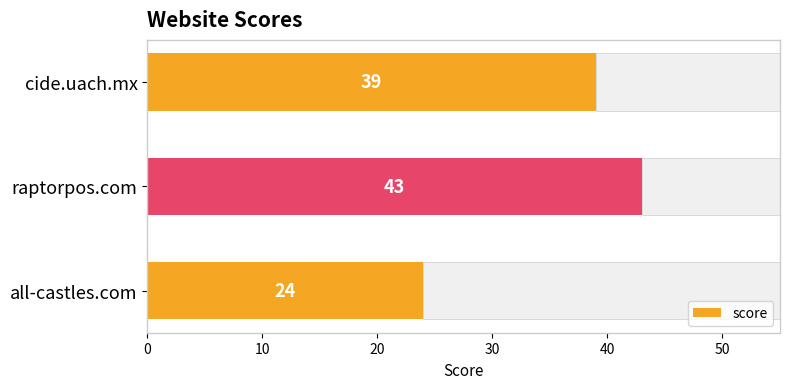

List the labels in order of score value, smallest first.

all-castles.com, cide.uach.mx, raptorpos.com